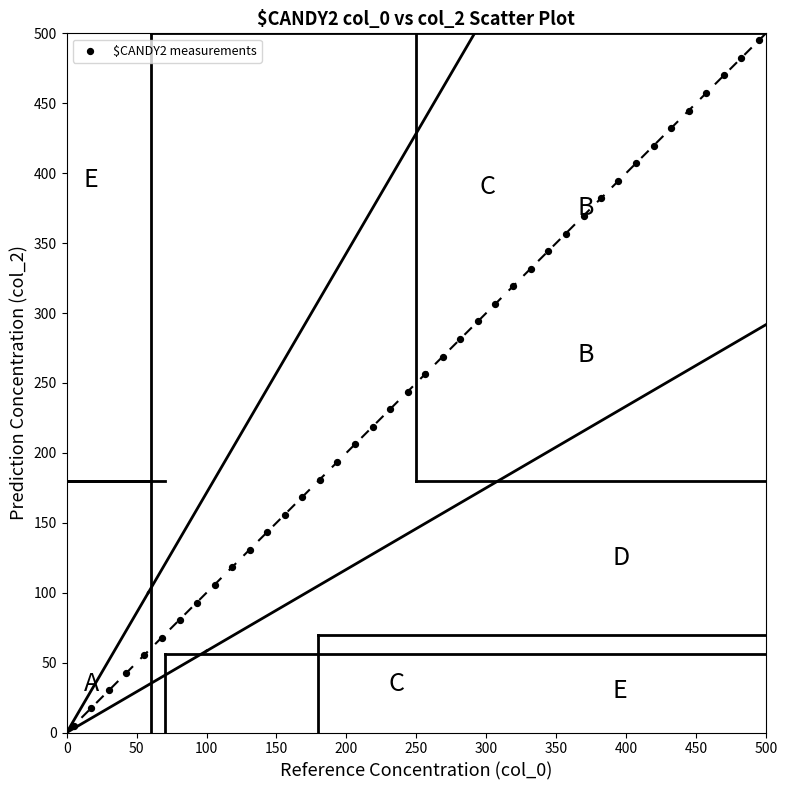

What is the range of Y values (max minus min)?

490.0